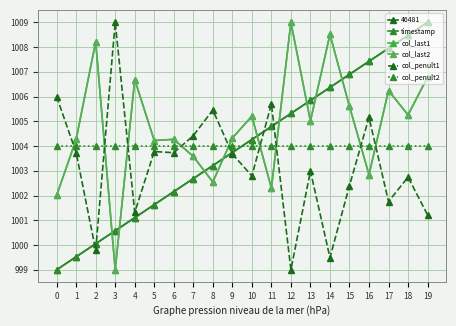

Where is the first local minimum for col_last2?

3